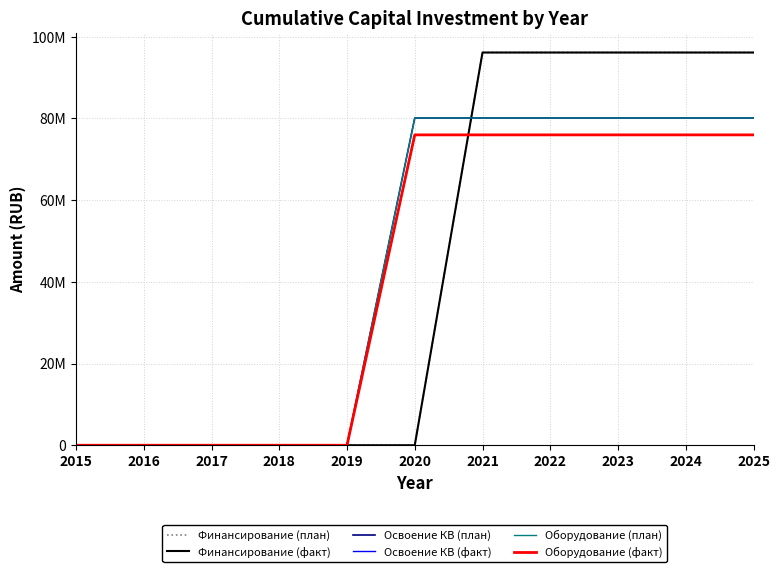

Does the chart have visible grid lines?

Yes